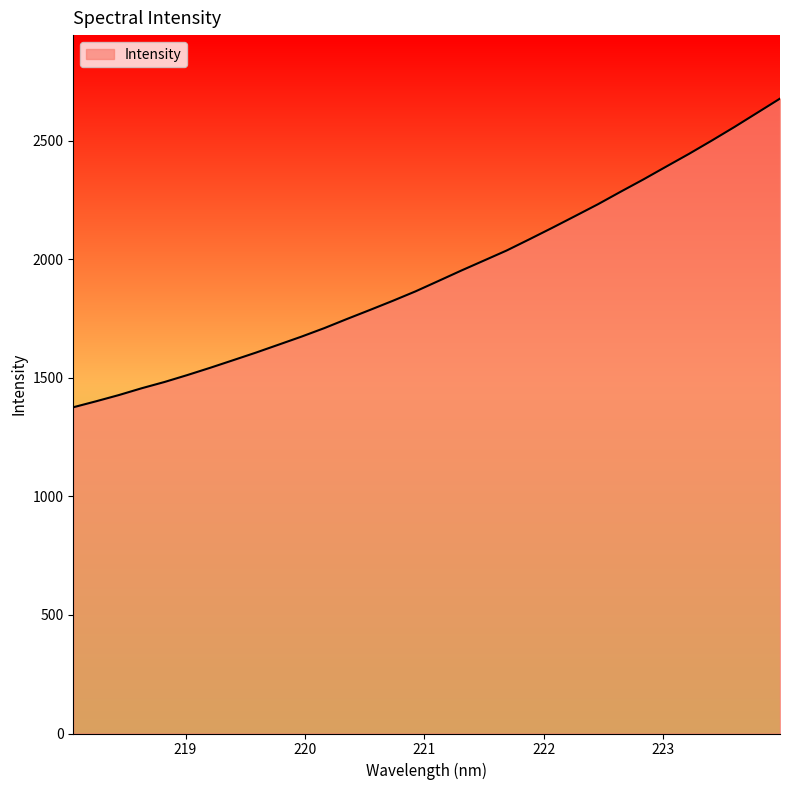

What is the greatest value displayed?

2677.2